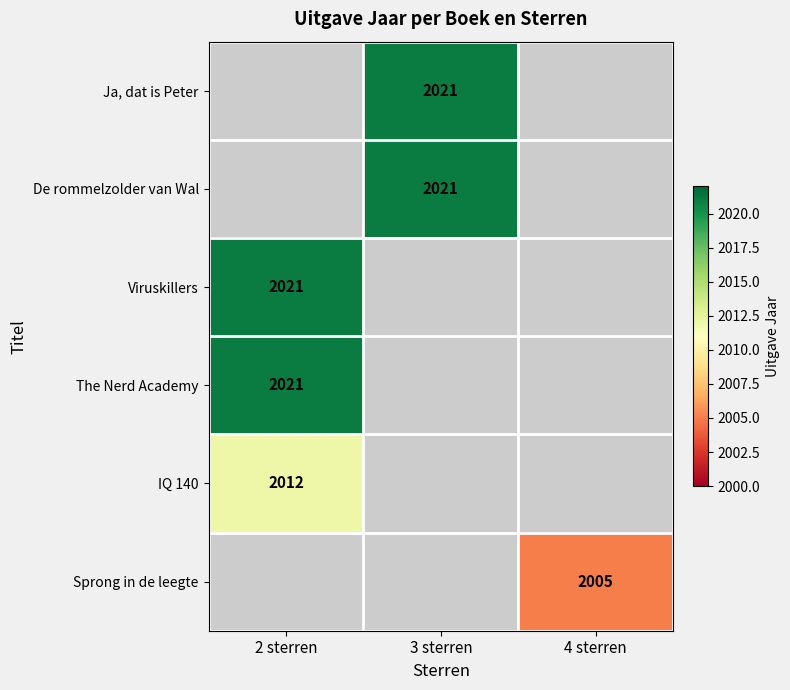

Is it true that Viruskillers equals 2021 at 2 sterren?

True